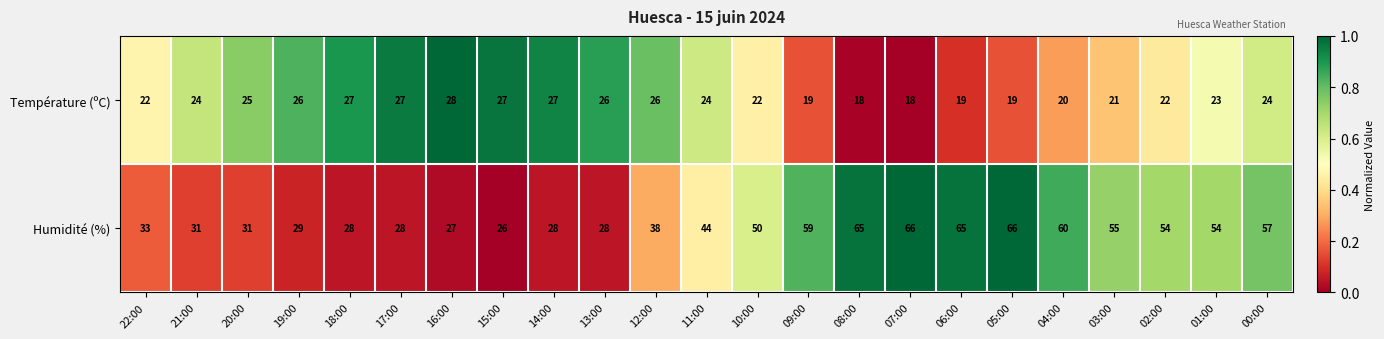

Which series changed the most between 16:00 and 12:00?

Humidité (%)